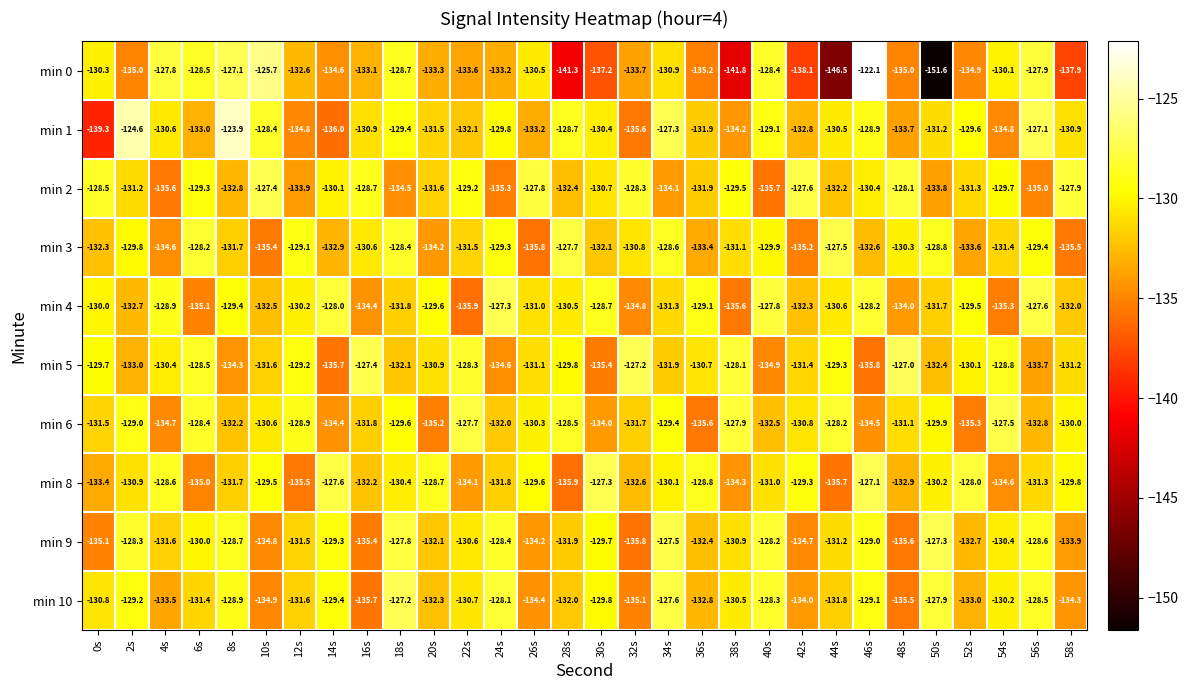

How many distinct data groups are displayed?

10